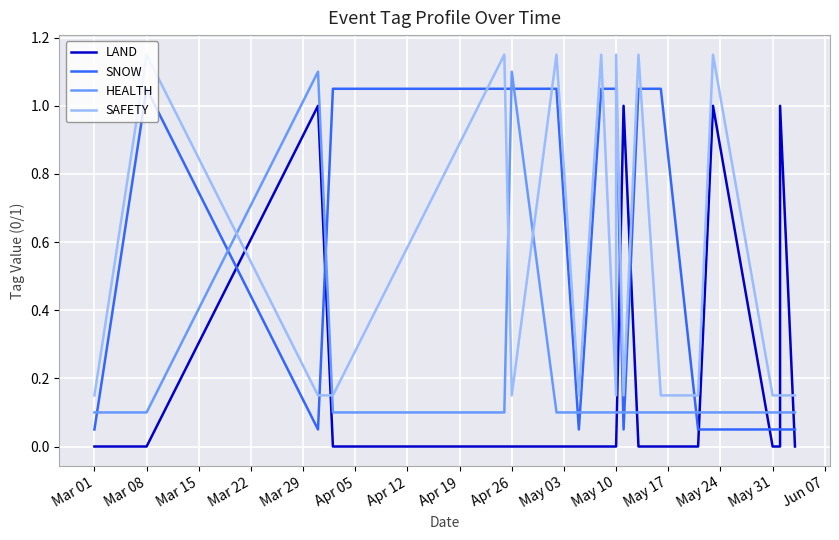

Which series changed the most between Mar 22 and Mar 29?

SAFETY